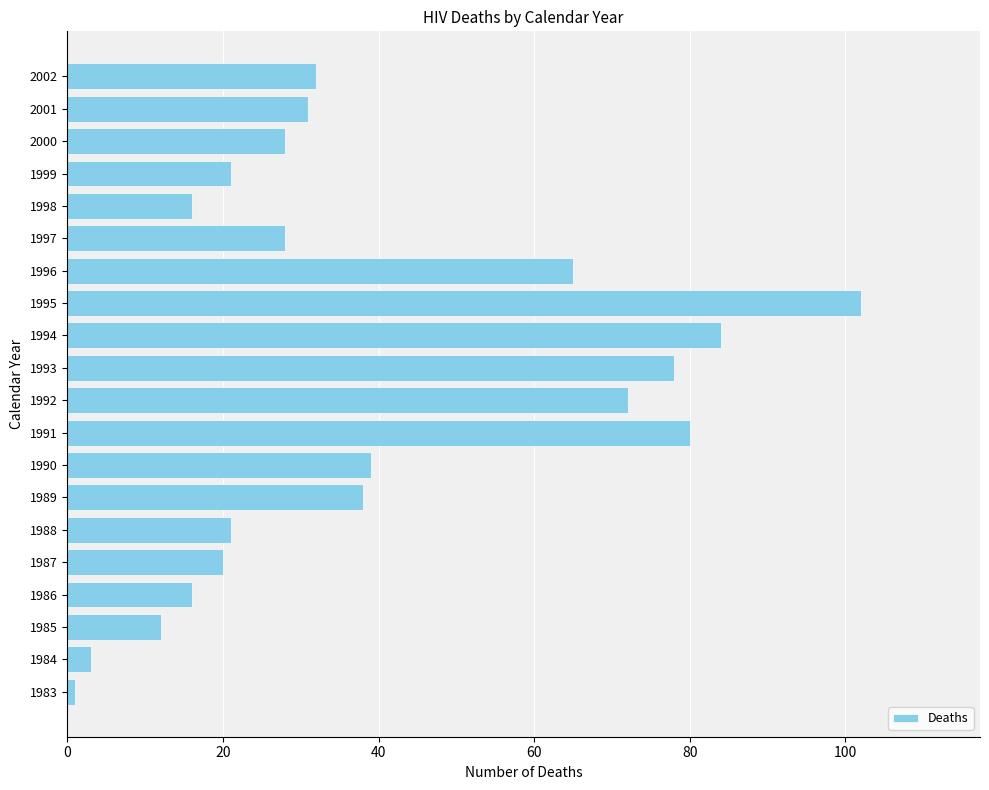

What is the approximate value at 1989, to the nearest 10?

40